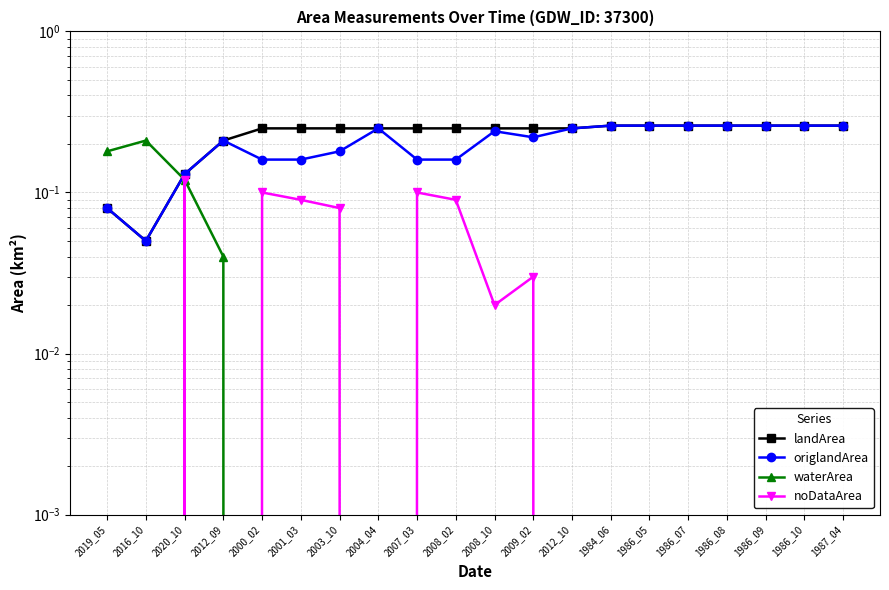

List the series in order of their peak value, highest first.

landArea, origlandArea, waterArea, noDataArea